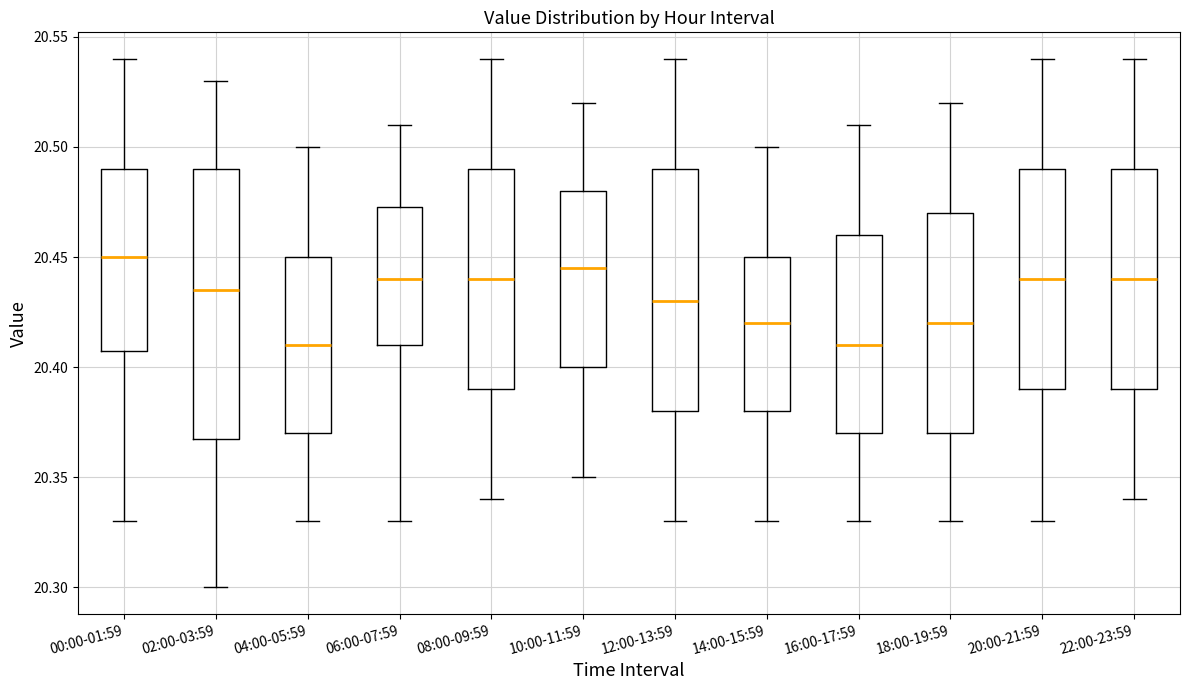

Reading left to right, transcribe this box plot: for each box, give where its median line is, the range the box spans, and where its two whiskers end, as read against the y-axis. The values are not printed on the chart, so give them approximately, as read against the axis.

00:00-01:59: median 20.450, box 20.410 to 20.490, whiskers 20.330 to 20.540
02:00-03:59: median 20.435, box 20.370 to 20.490, whiskers 20.300 to 20.530
04:00-05:59: median 20.410, box 20.370 to 20.450, whiskers 20.330 to 20.500
06:00-07:59: median 20.440, box 20.410 to 20.475, whiskers 20.330 to 20.510
08:00-09:59: median 20.440, box 20.390 to 20.490, whiskers 20.340 to 20.540
10:00-11:59: median 20.445, box 20.400 to 20.480, whiskers 20.350 to 20.520
12:00-13:59: median 20.430, box 20.380 to 20.490, whiskers 20.330 to 20.540
14:00-15:59: median 20.420, box 20.380 to 20.450, whiskers 20.330 to 20.500
16:00-17:59: median 20.410, box 20.370 to 20.460, whiskers 20.330 to 20.510
18:00-19:59: median 20.420, box 20.370 to 20.470, whiskers 20.330 to 20.520
20:00-21:59: median 20.440, box 20.390 to 20.490, whiskers 20.330 to 20.540
22:00-23:59: median 20.440, box 20.390 to 20.490, whiskers 20.340 to 20.540